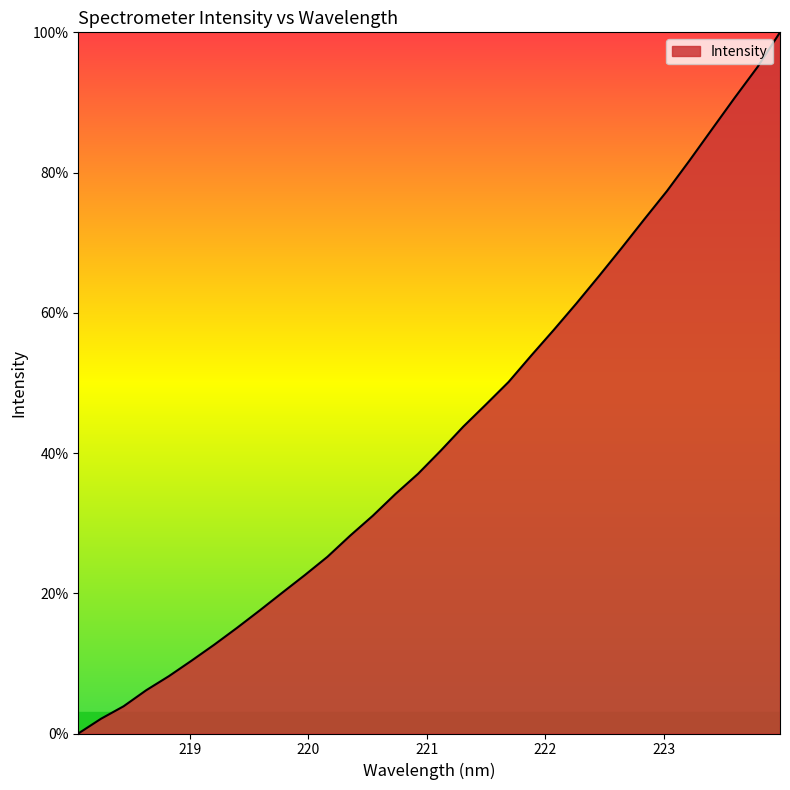

What is the greatest value displayed?

100.0